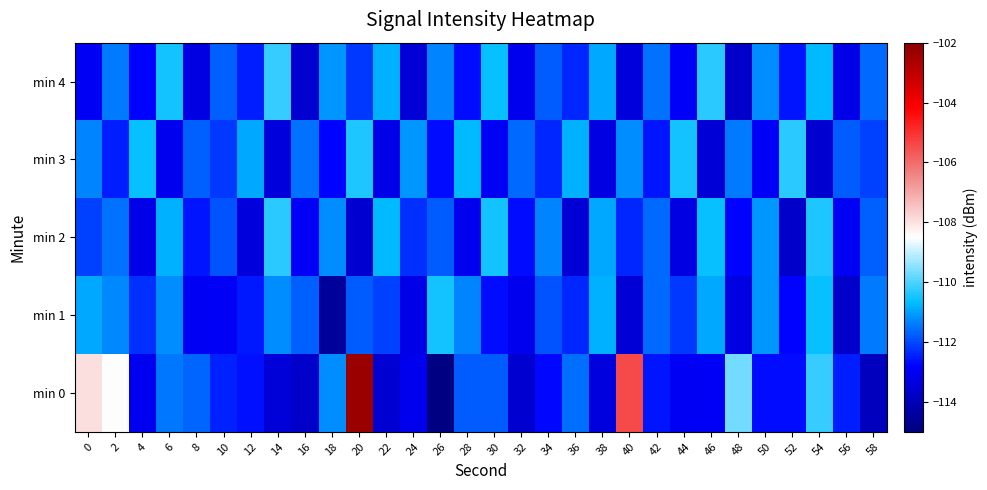

What is the difference between the highest and lowest values at 46?

3.2